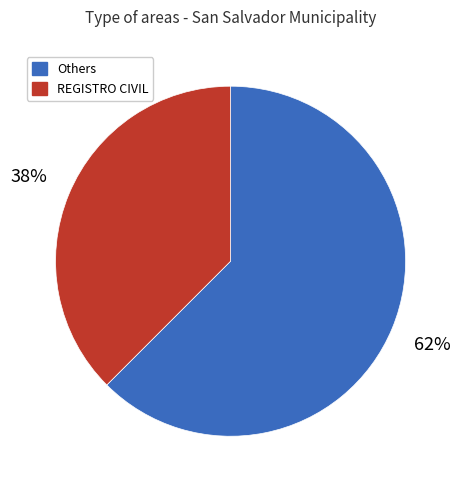

To the nearest percent, what is the average slice percentage?

50%